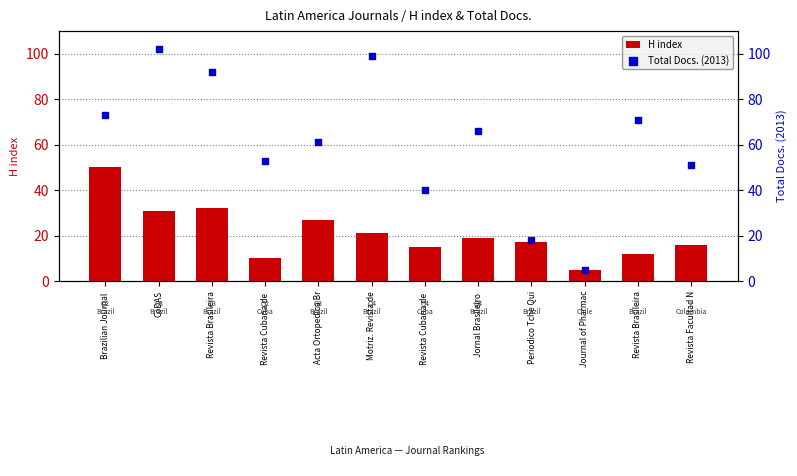

What is the total value across all series at Brazilian Journal ?

123